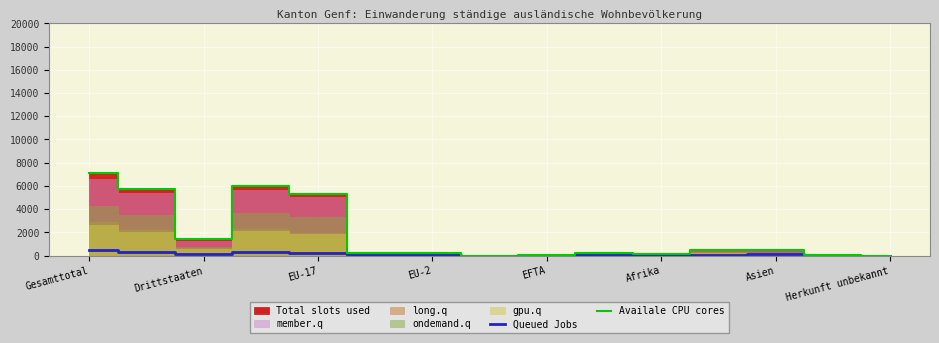

Is it true that Availale CPU cores equals 1408 at Drittstaaten?

True